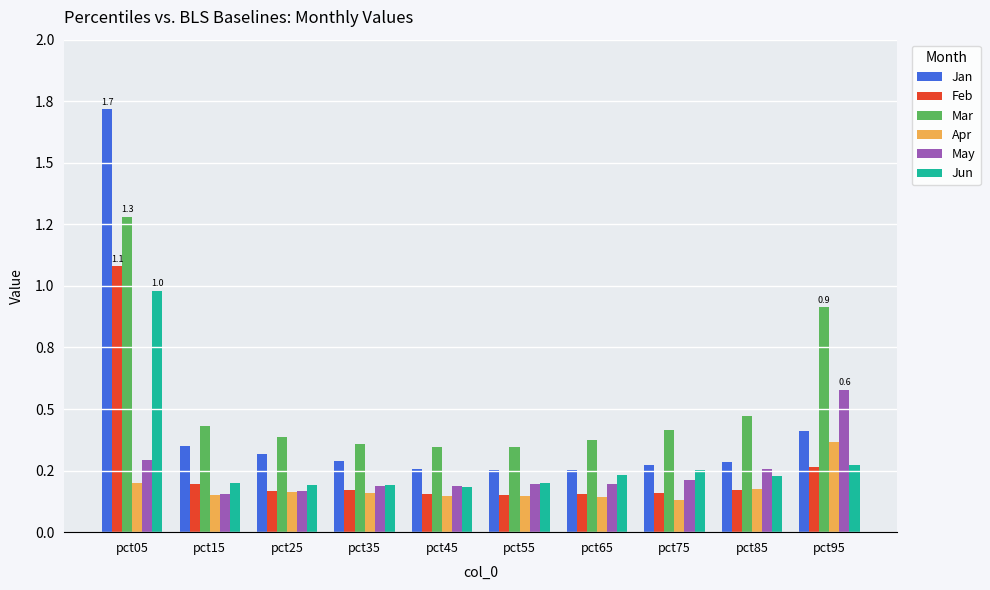

Between pct25 and pct65, which series saw the biggest shift?

Jan